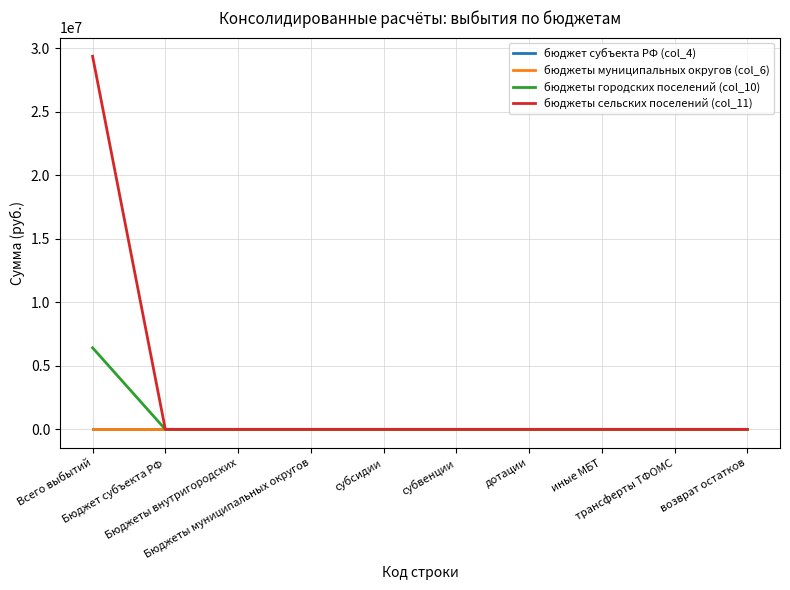

Reading left to right, extract all data points from this chart.

бюджет субъекта РФ (col_4): 0	0	0	0	0	0	0	0	0	0
бюджеты муниципальных округов (col_6): 0	0	0	0	0	0	0	0	0	0
бюджеты городских поселений (col_10): 6418086	0	0	0	0	0	0	0	0	0
бюджеты сельских поселений (col_11): 29355721	0	0	0	0	0	0	0	0	0